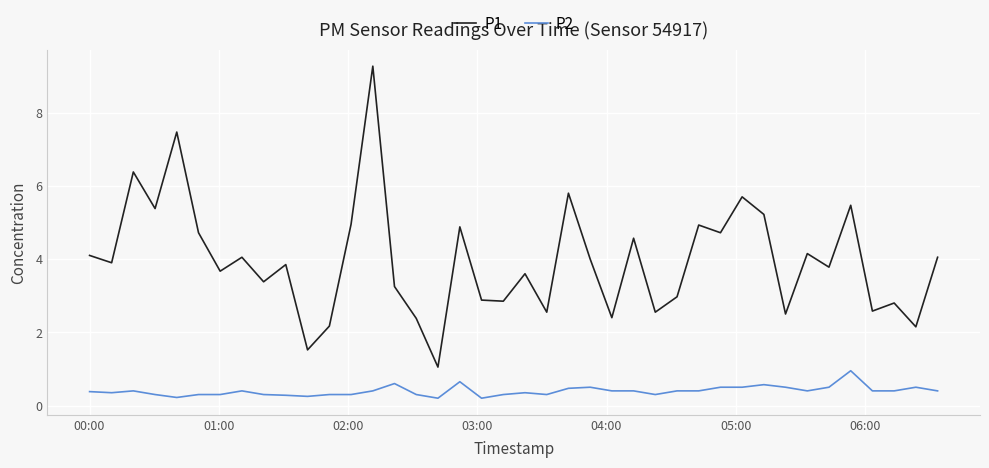

Rank the series by their maximum value, from highest to lowest.

P1, P2